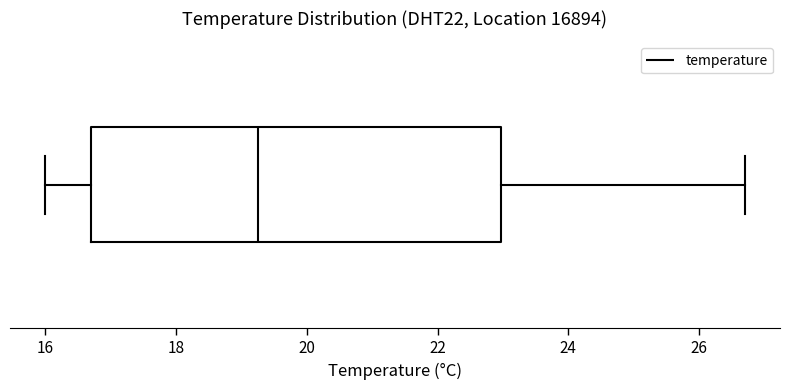

Read this box plot against the x-axis: the position of the median line, the range covered by the box, and the ends of both whiskers. The values are not printed on the chart, so give them approximately, as read against the axis.

median 19.2, box 16.8 to 23.0, whiskers 16.0 to 26.8